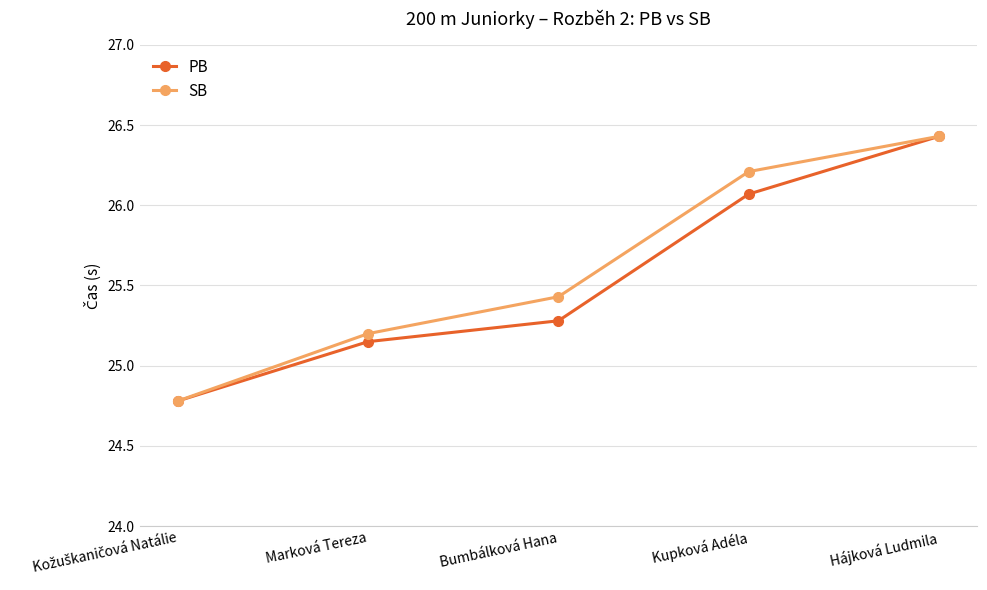

At which label does PB first exceed 25?

Marková Tereza